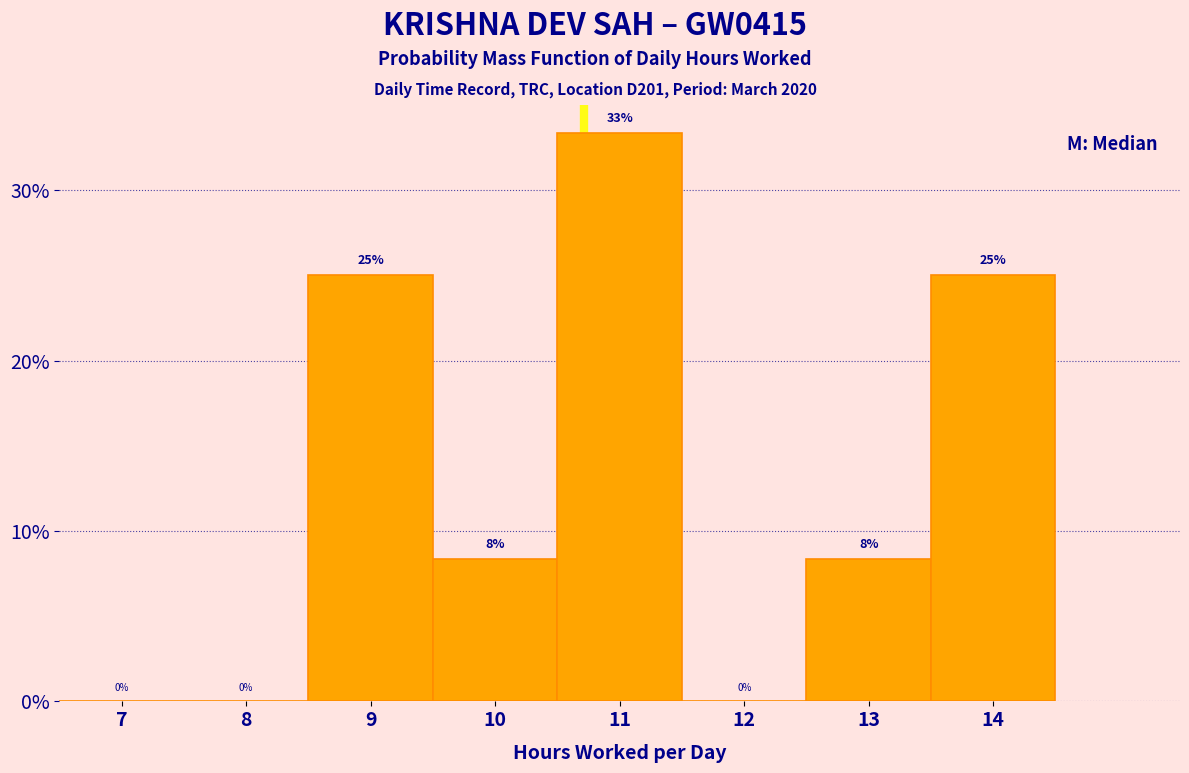

Are the bars horizontal?

No